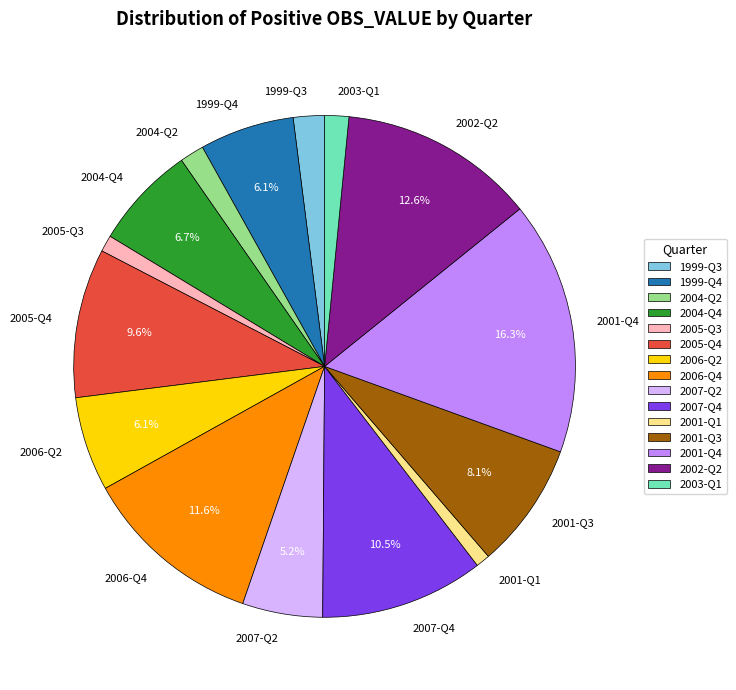

How many segments does this pie chart have?

15